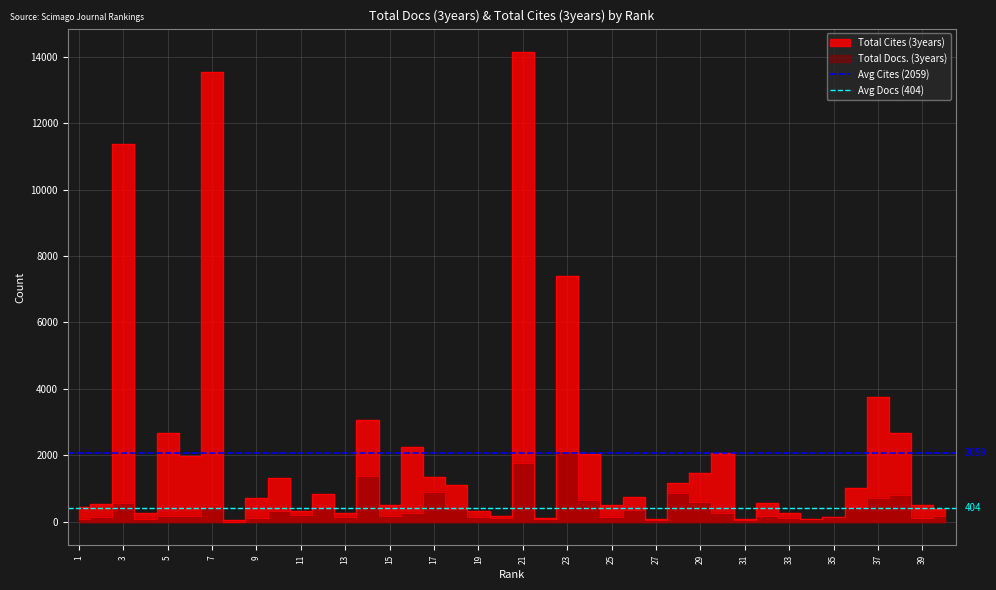

At which label does Avg Docs (404) reach its minimum?

1